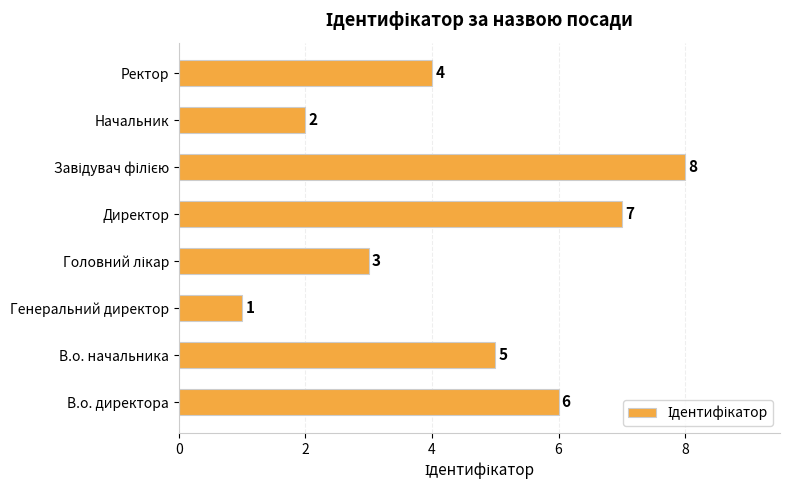

How many series are shown in this chart?

1